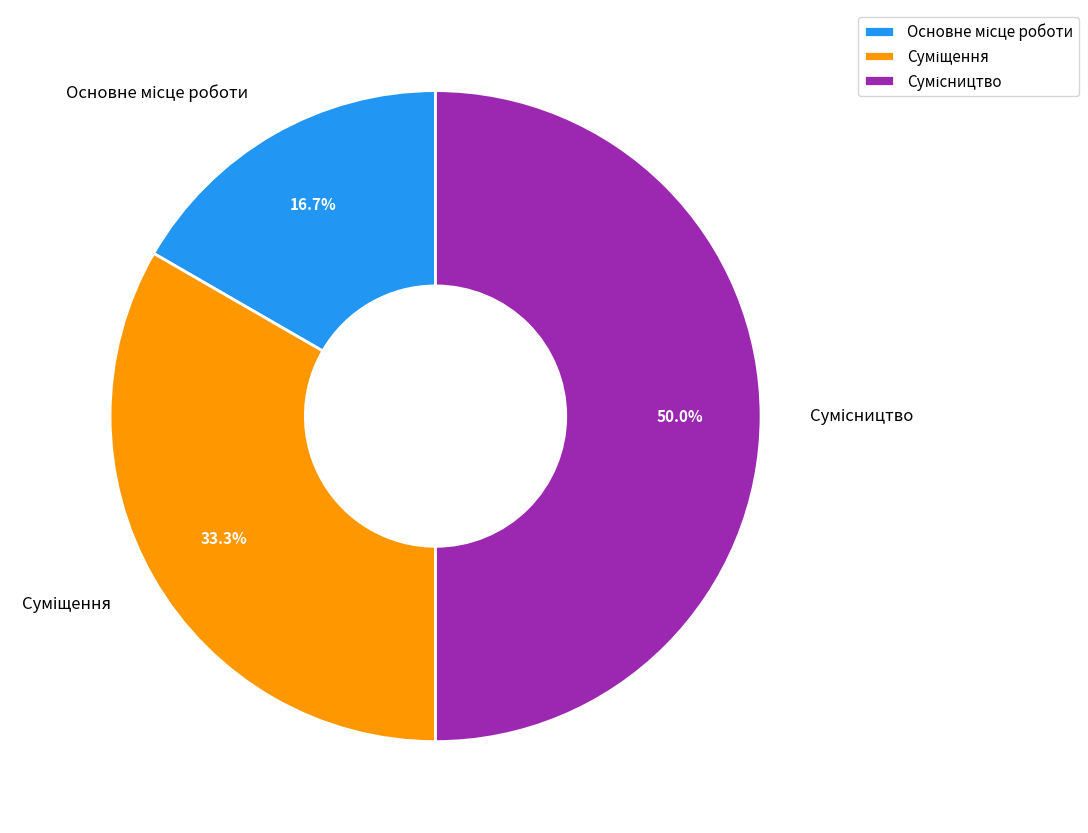

To the nearest percent, what is the average slice percentage?

33%